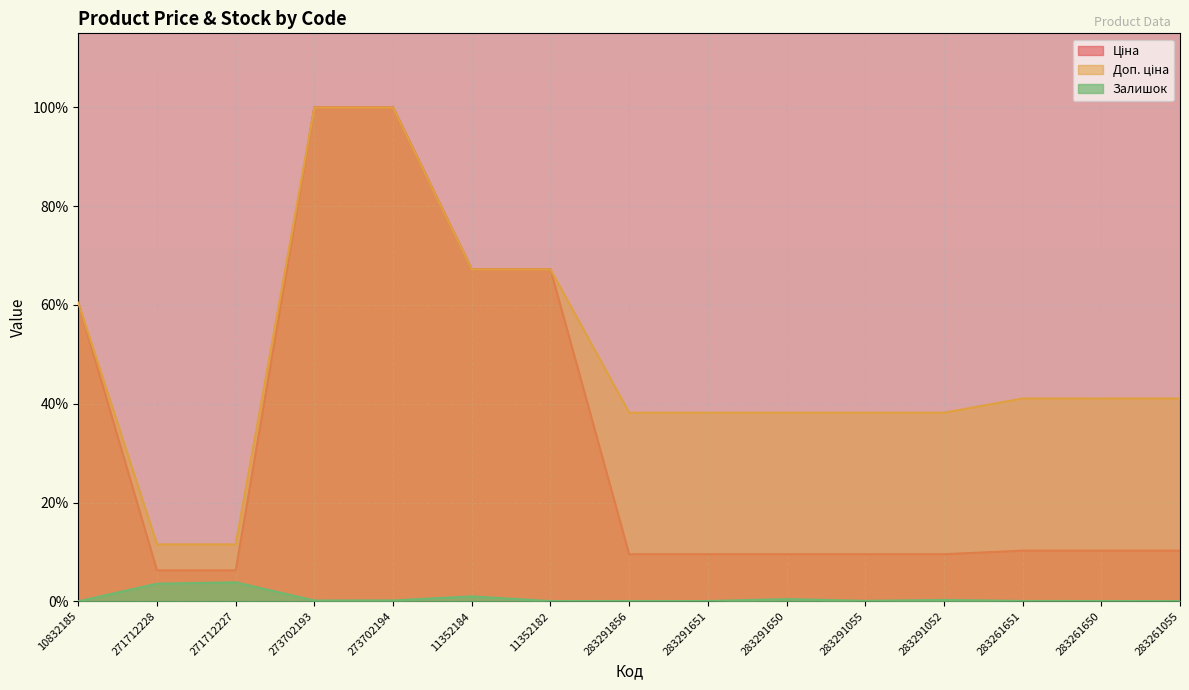

What is the value of the Ціна point at the 12th from the left?

9.5